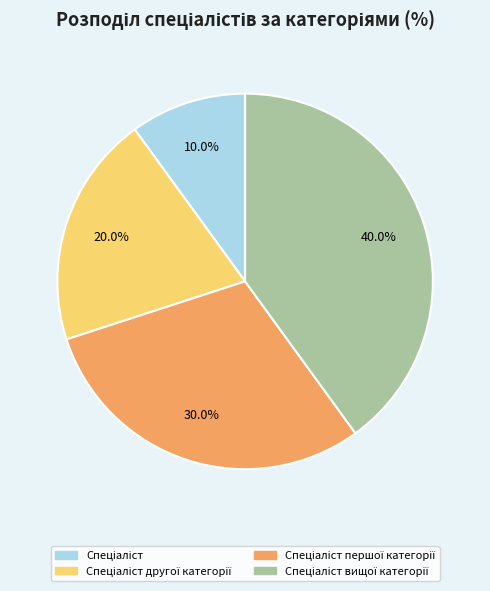

How many segments does this pie chart have?

4